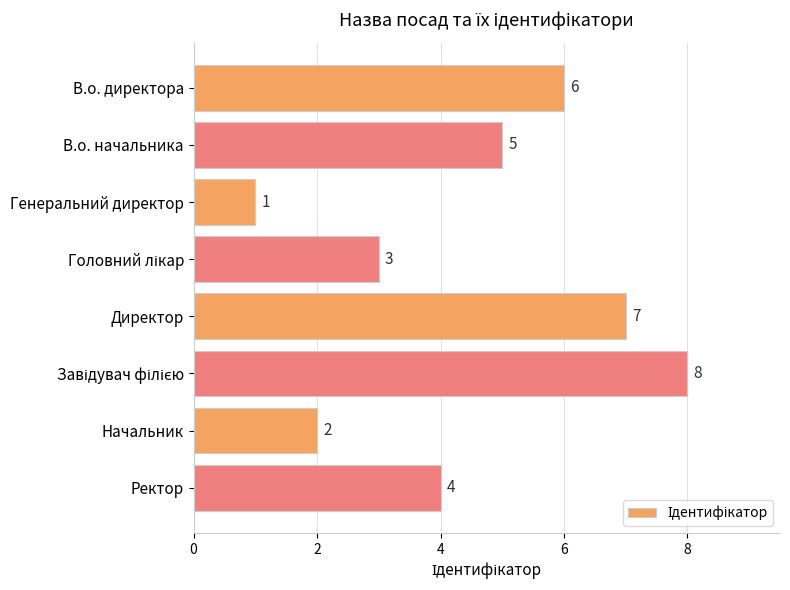

True or false: the data shows 3 at В.о. директора.

False